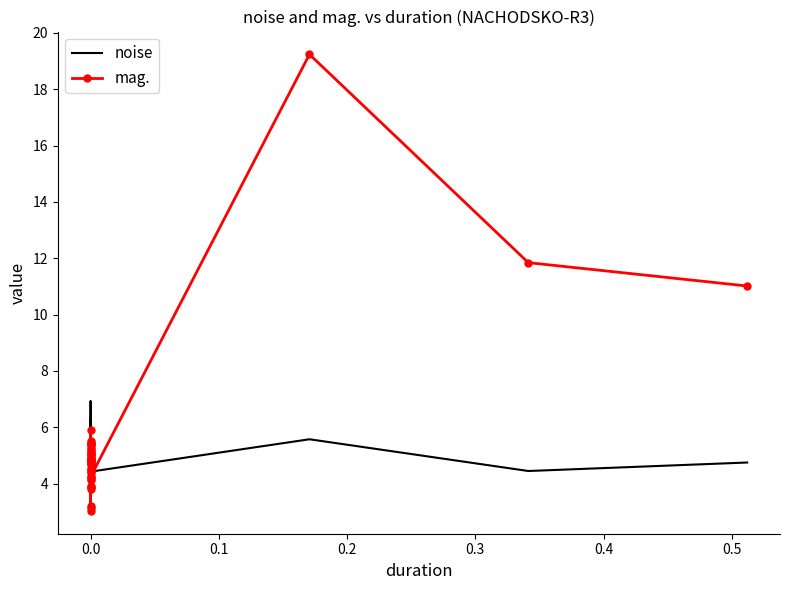

What is the maximum value shown in the chart?

19.2